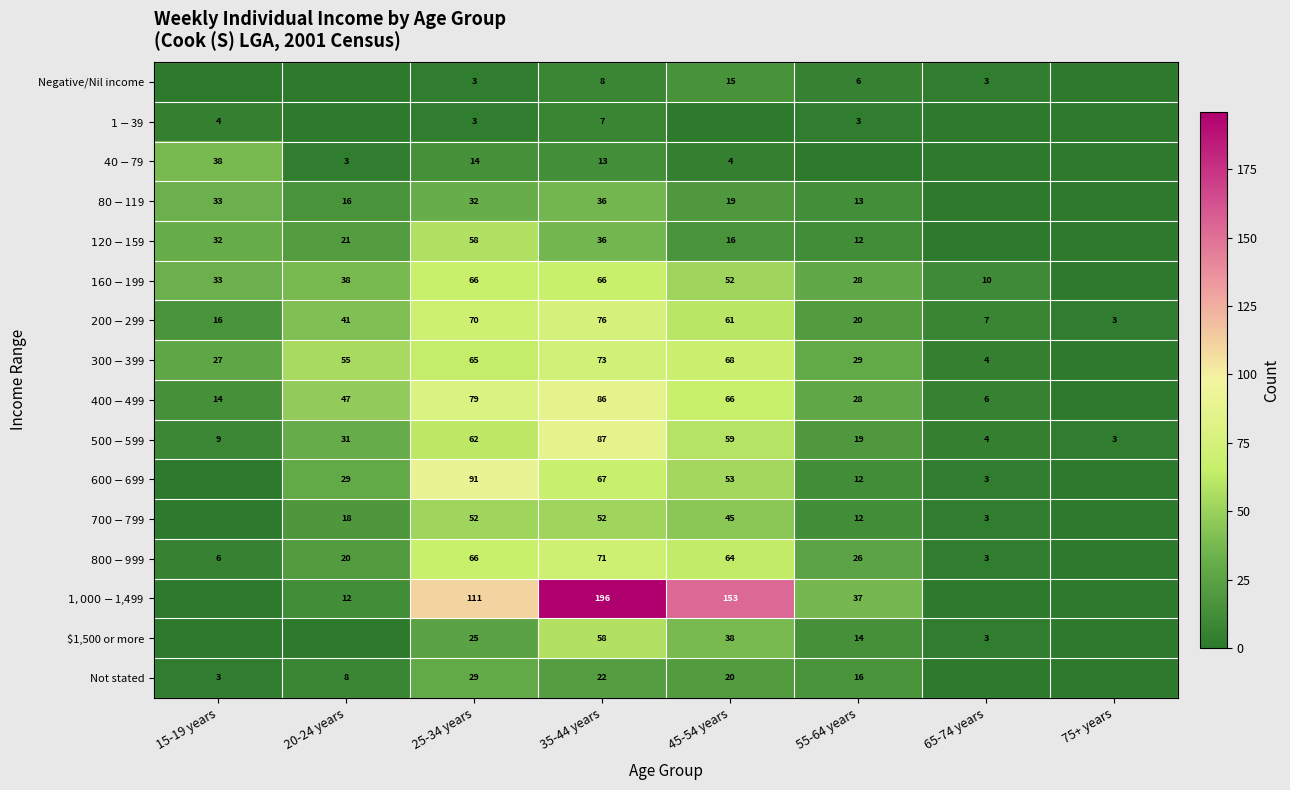

Count the number of data series in this chart.

16